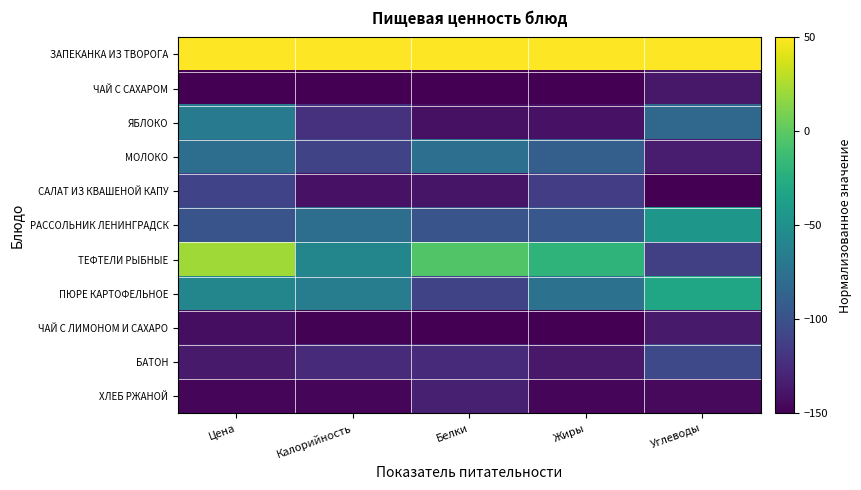

At which category is the sum across all series the highest?

Цена